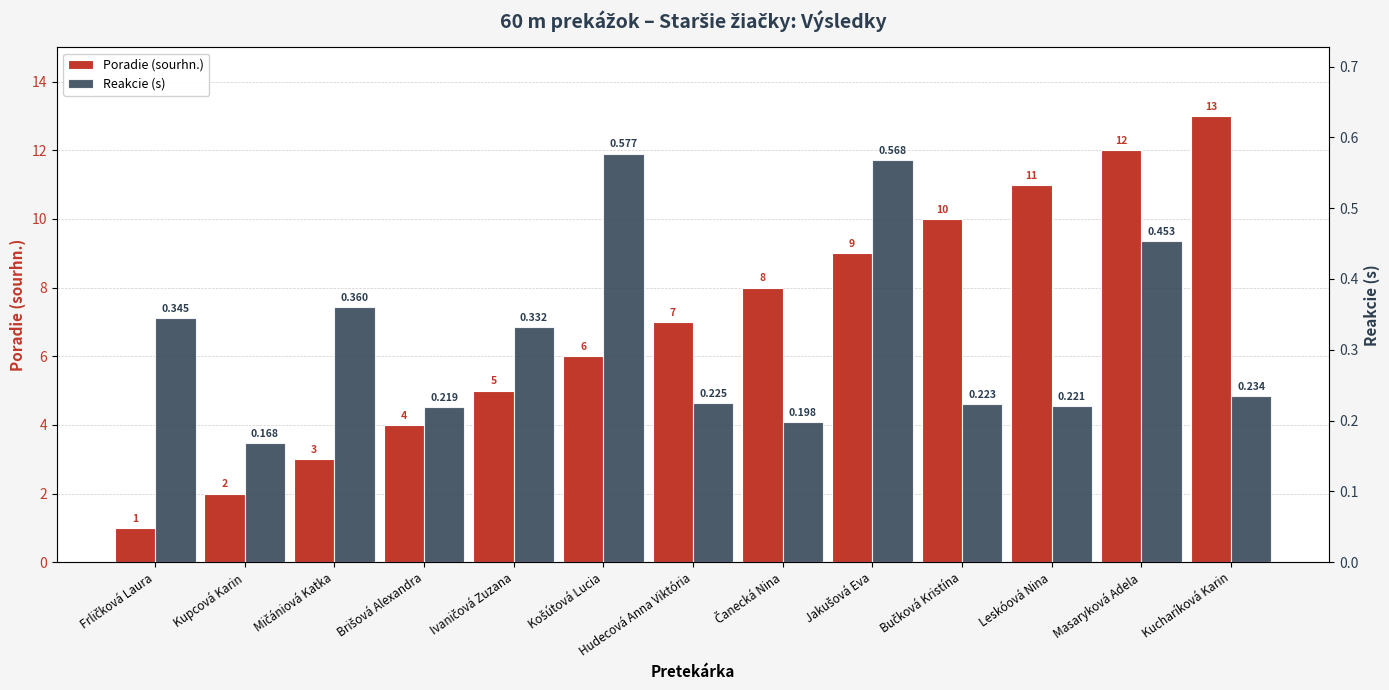

What is the value of the Reakcie (s) bar at the 8th from the left?

0.2